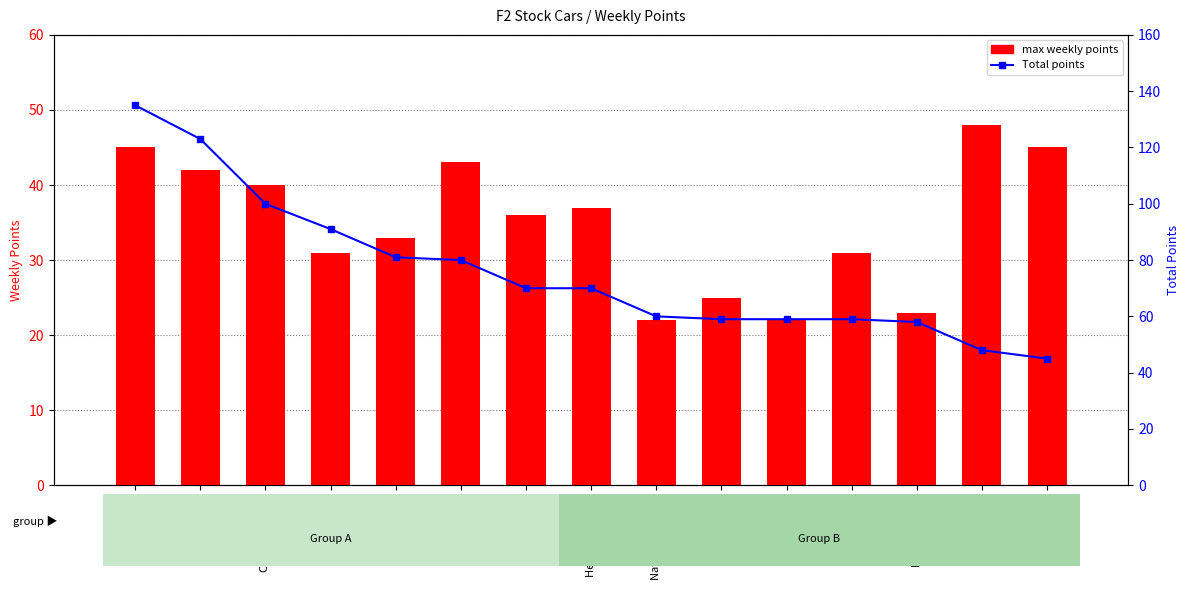

Is it true that Total points equals 45 at Matt Bennett?

True